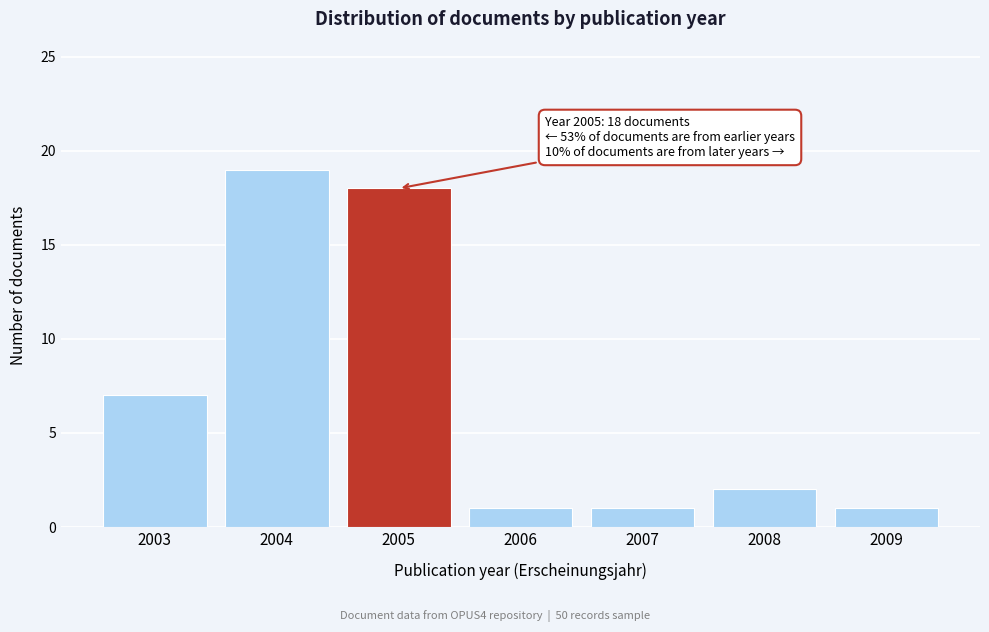

Reading left to right, what are all the values shown in this chart?

7	19	18	1	1	2	1